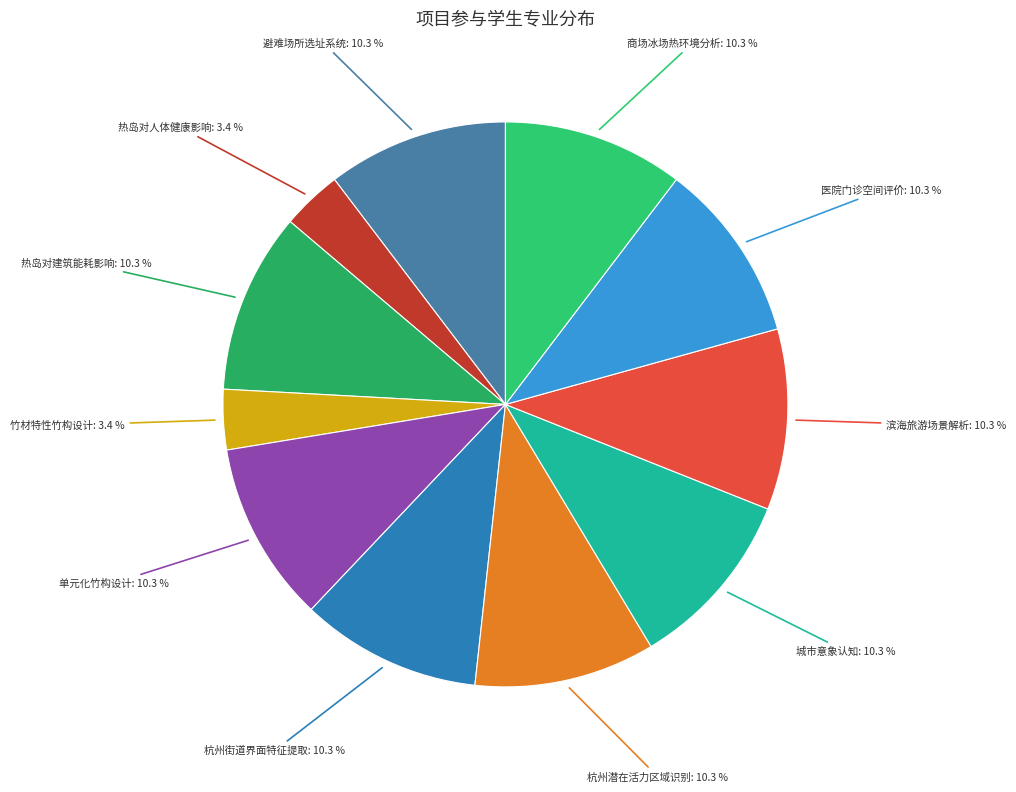

How many slices are in this pie chart?

11